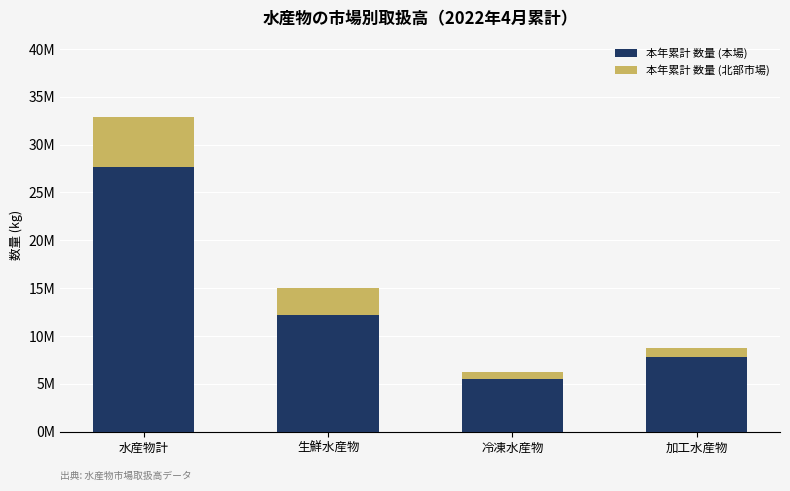

What position from the right is 生鮮水産物?

3